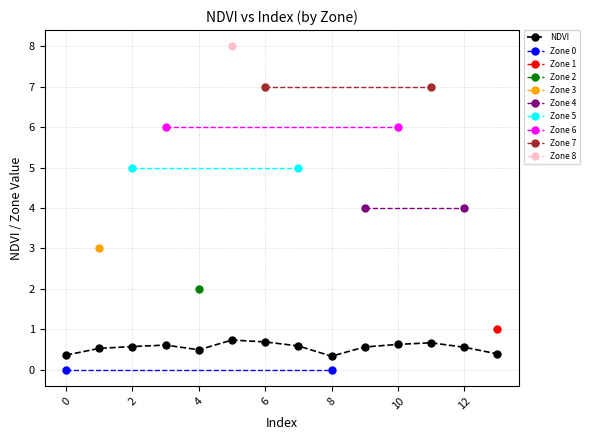

At which category does the chart reach its minimum across all series?

8